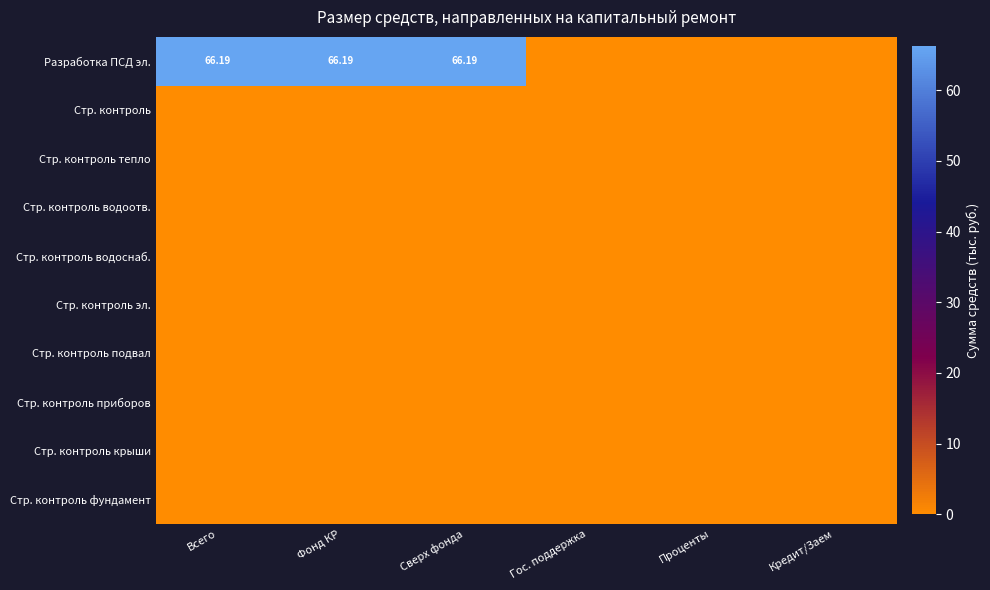

At Сверх фонда, list the series in order from smallest to largest.

Стр. контроль, Стр. контроль тепло, Стр. контроль водоотв., Стр. контроль водоснаб., Стр. контроль эл., Стр. контроль подвал, Стр. контроль приборов, Стр. контроль крыши, Стр. контроль фундамент, Разработка ПСД эл.